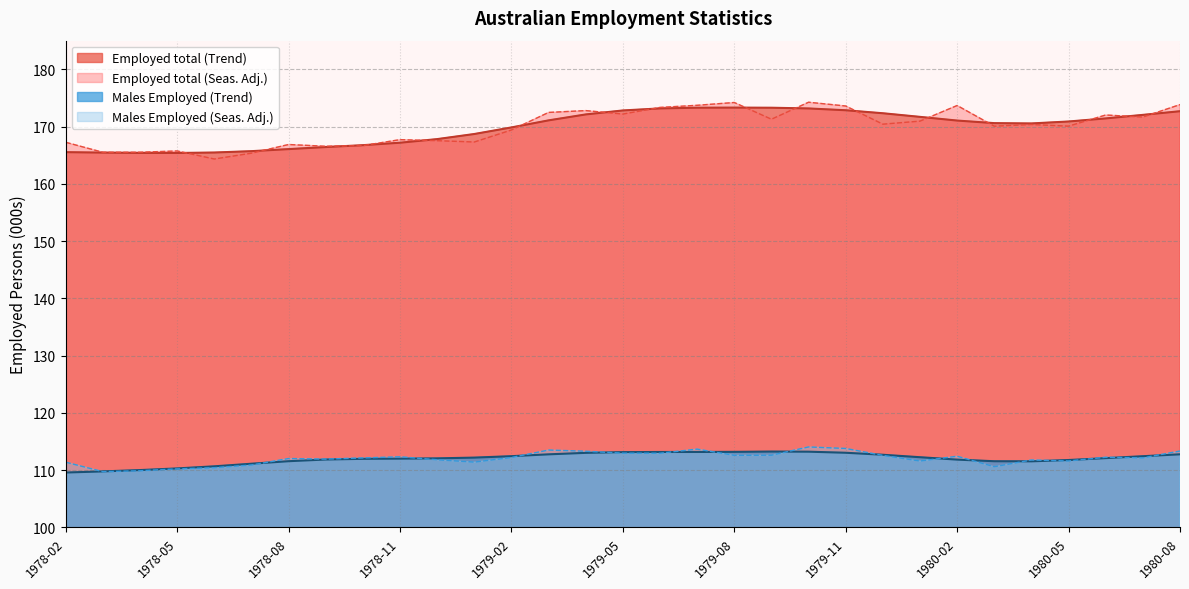

Is the value of Employed total (Seas. Adj.) at 1978-08 greater than the value of Employed total (Trend) at 1979-03?

No